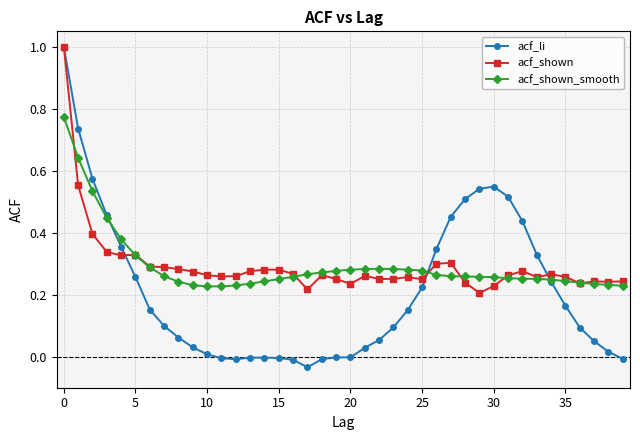

Which series has the largest range (max minus min)?

acf_li